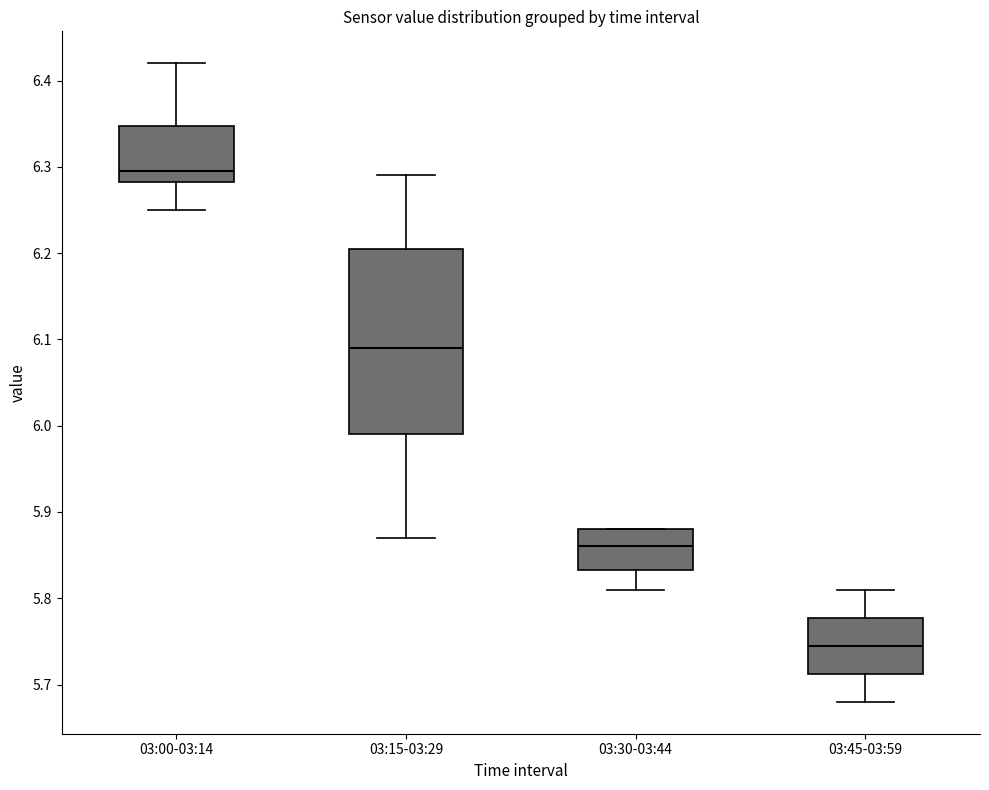

Which box's median line is the lowest?

03:45-03:59